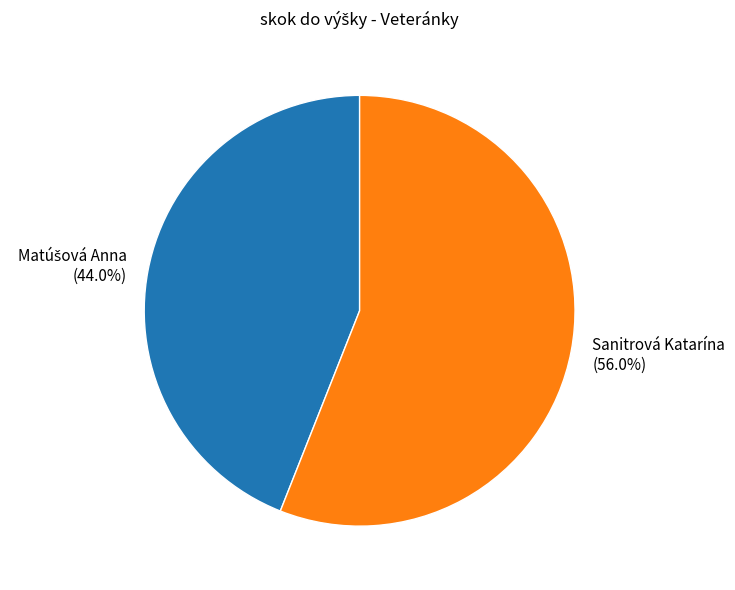

What percentage is NOT represented by Sanitrová Katarína?

44.0%